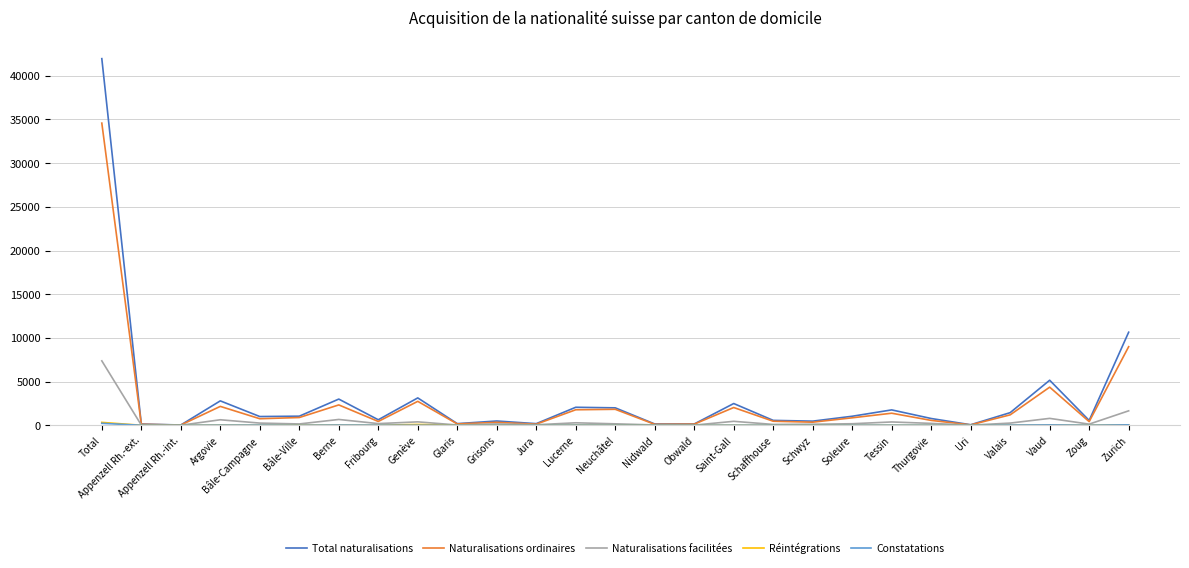

Which series has the largest range (max minus min)?

Total naturalisations